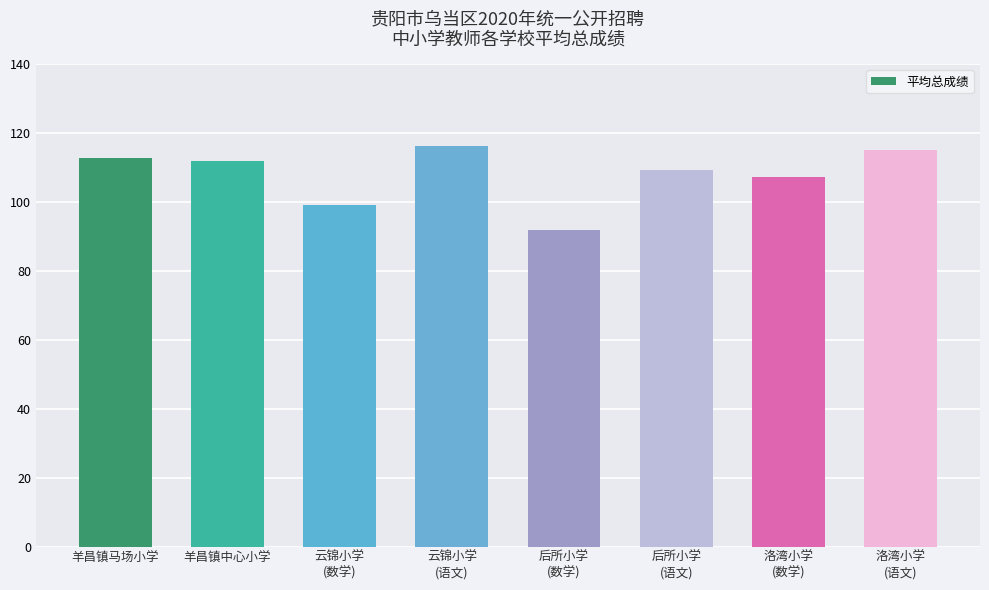

What is the label of the 8th bar from the right?

羊昌镇马场小学